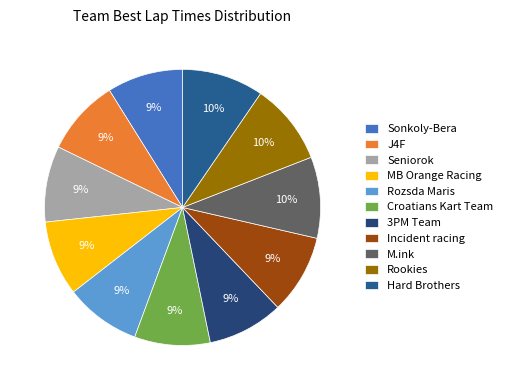

What is the smallest slice in the pie chart?

MB Orange Racing